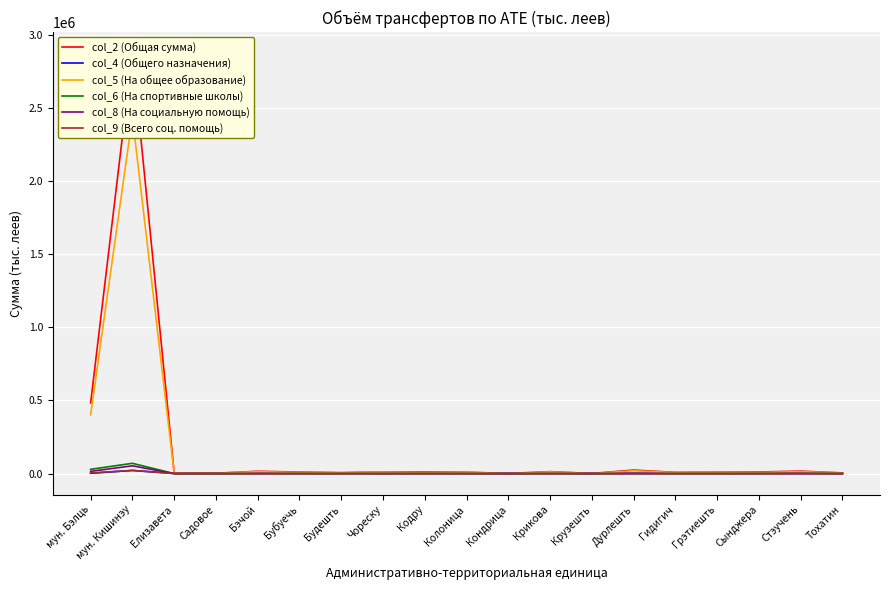

What is the label of the 13th point from the right?

Будешть